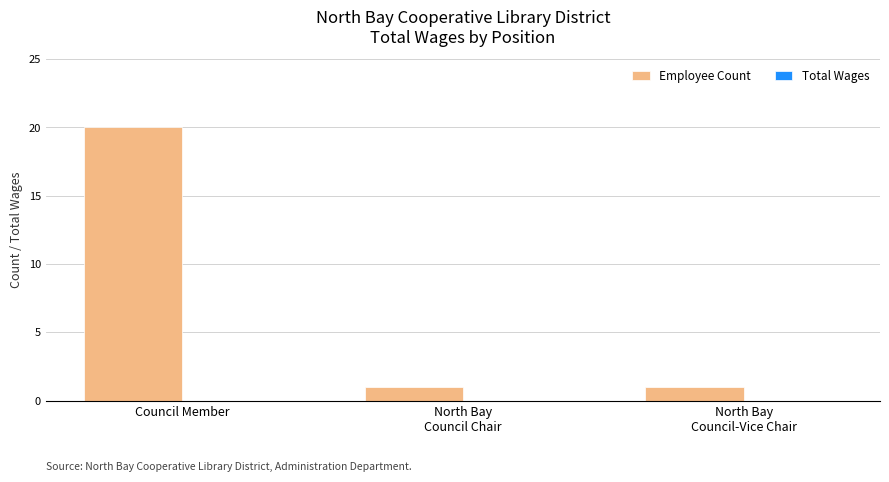

Reading right to left, transcribe all the data shown in this chart.

1	1	20